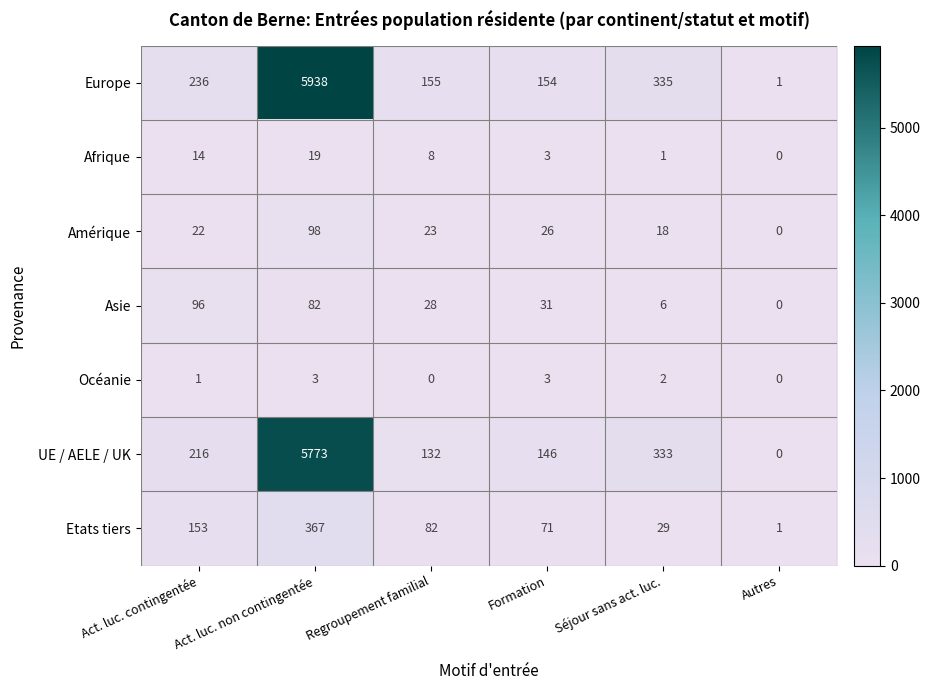

Read the Europe value at Act. luc. contingentée, to the nearest 100.

200